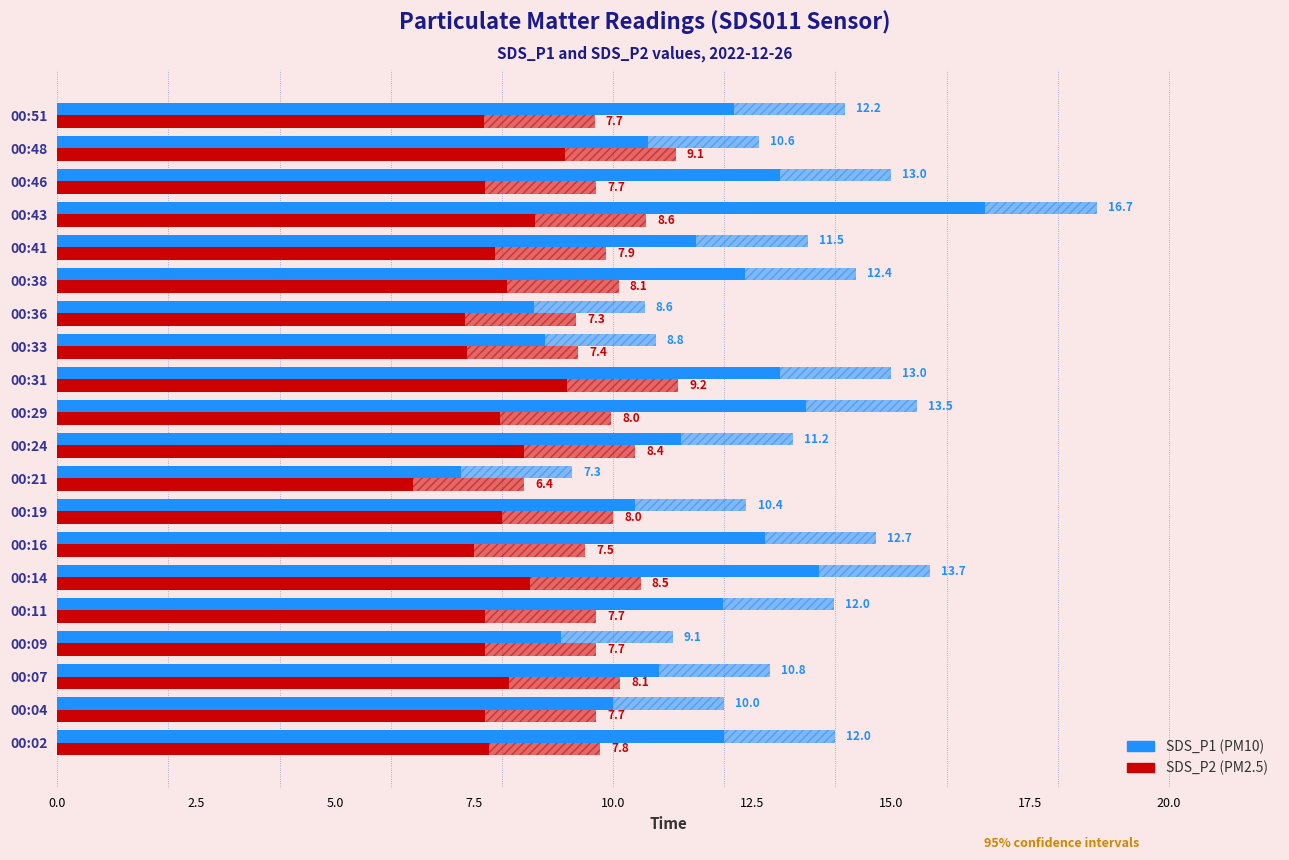

Is it true that SDS_P1 equals 7.4 at 00:24?

False